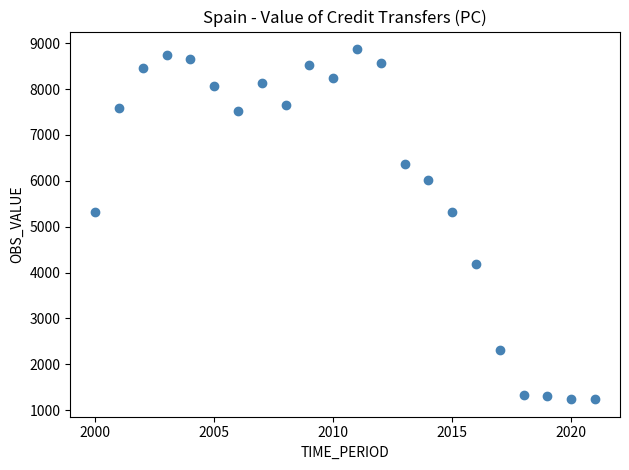

What is the range of Y values (max minus min)?

7633.8